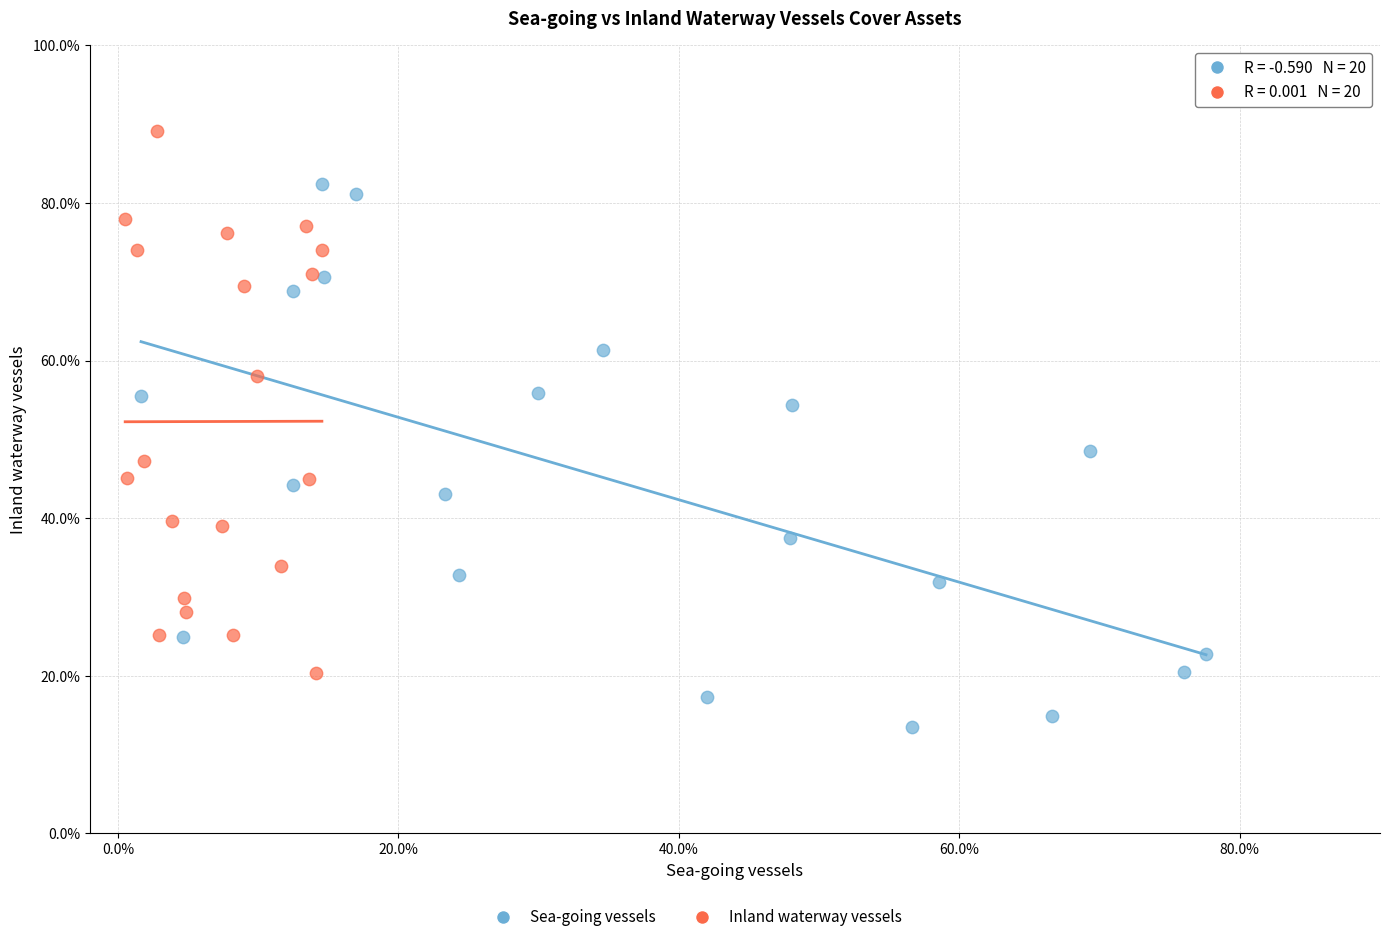

Which series contains the lowest Y value?

Sea-going vessels